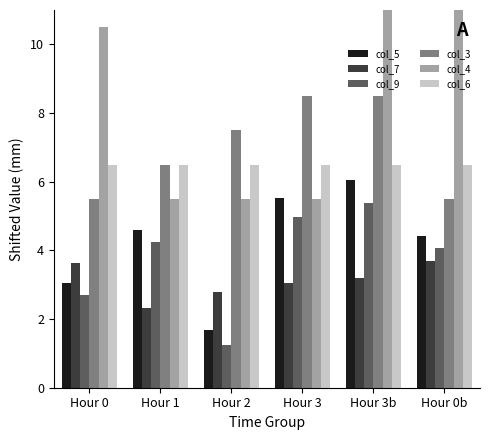

At how many categories does at least one series exceed 5?

6